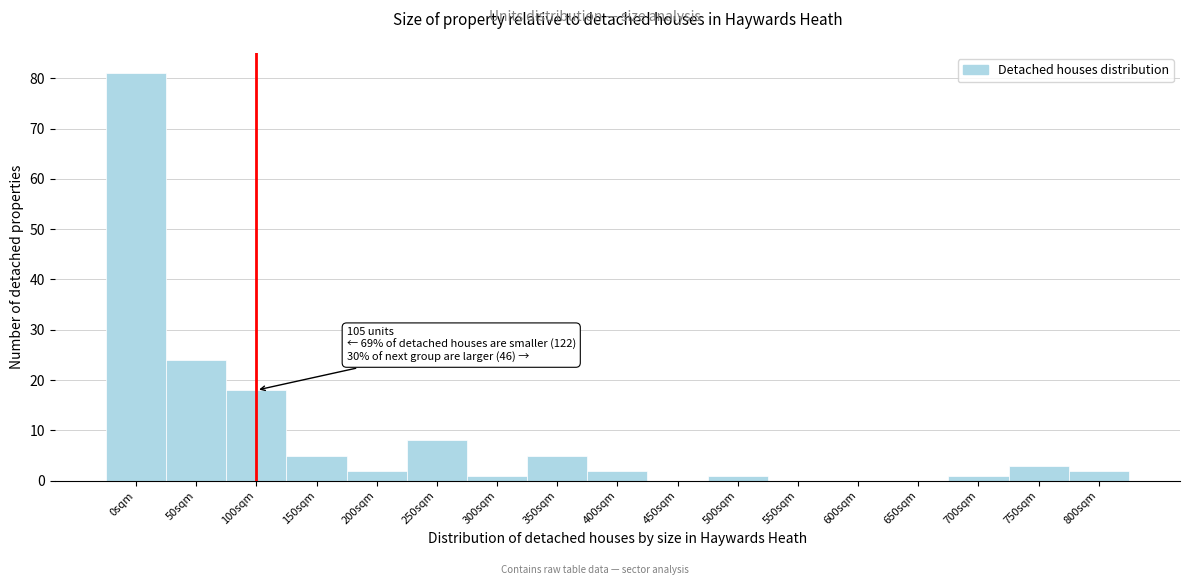

Reading left to right, transcribe all the data shown in this chart.

0sqm=81	50sqm=24	100sqm=18	150sqm=5	200sqm=2	250sqm=8	300sqm=1	350sqm=5	400sqm=2	450sqm=0	500sqm=1	550sqm=0	600sqm=0	650sqm=0	700sqm=1	750sqm=3	800sqm=2